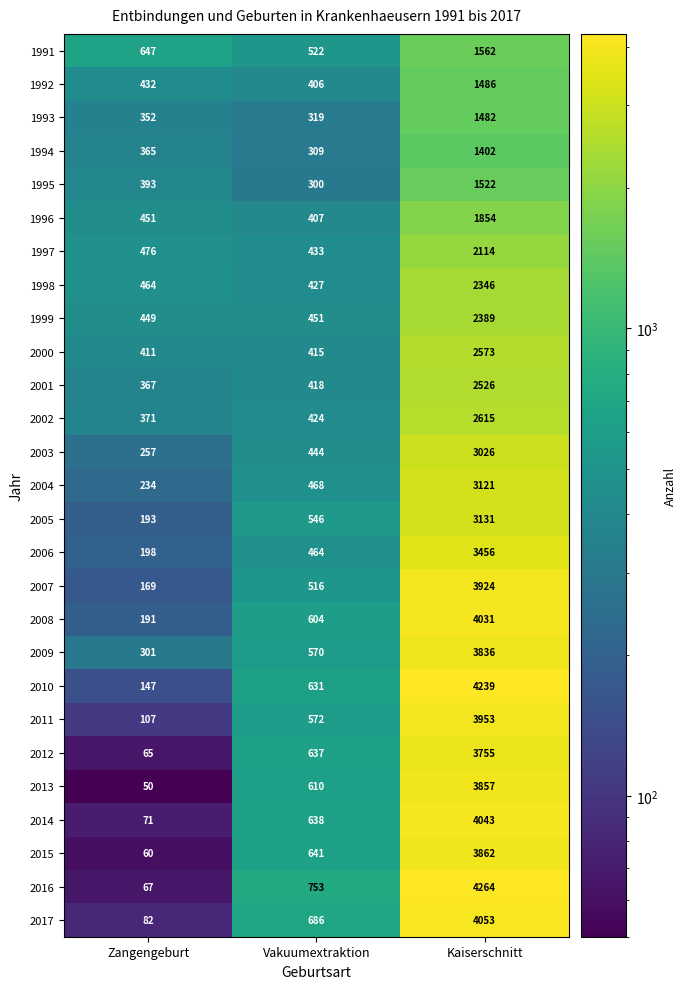

What is the difference between the maximum and minimum values in the 2009 series?

3535